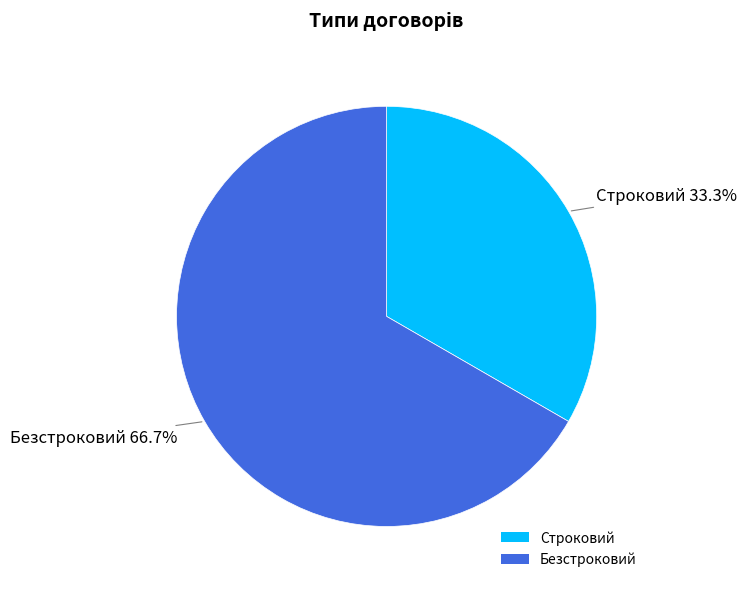

What is the largest slice in the pie chart?

Безстроковий